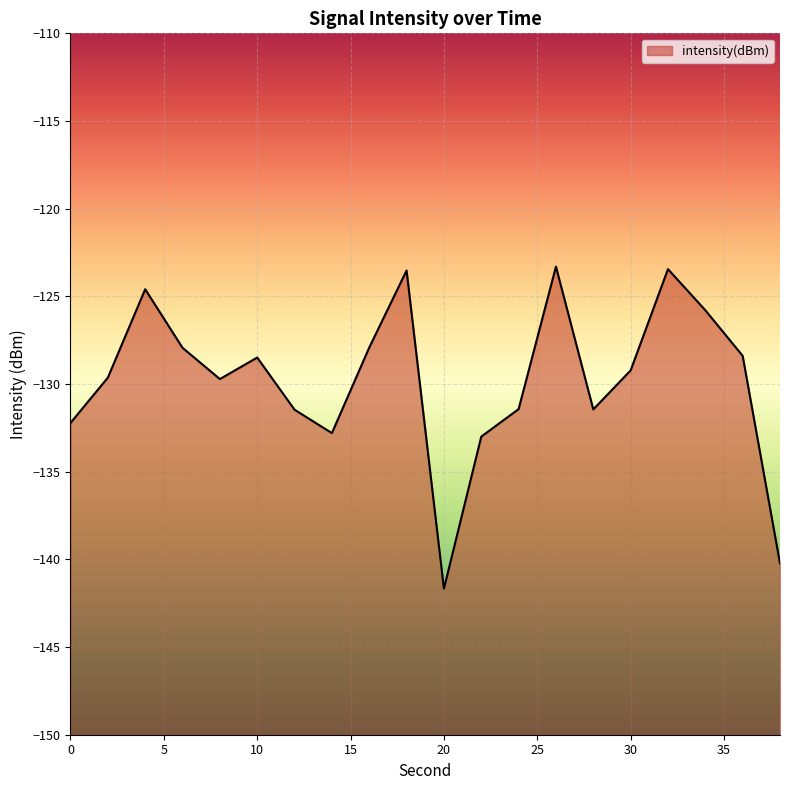

The value at 12 is -131.5. True or false?

True